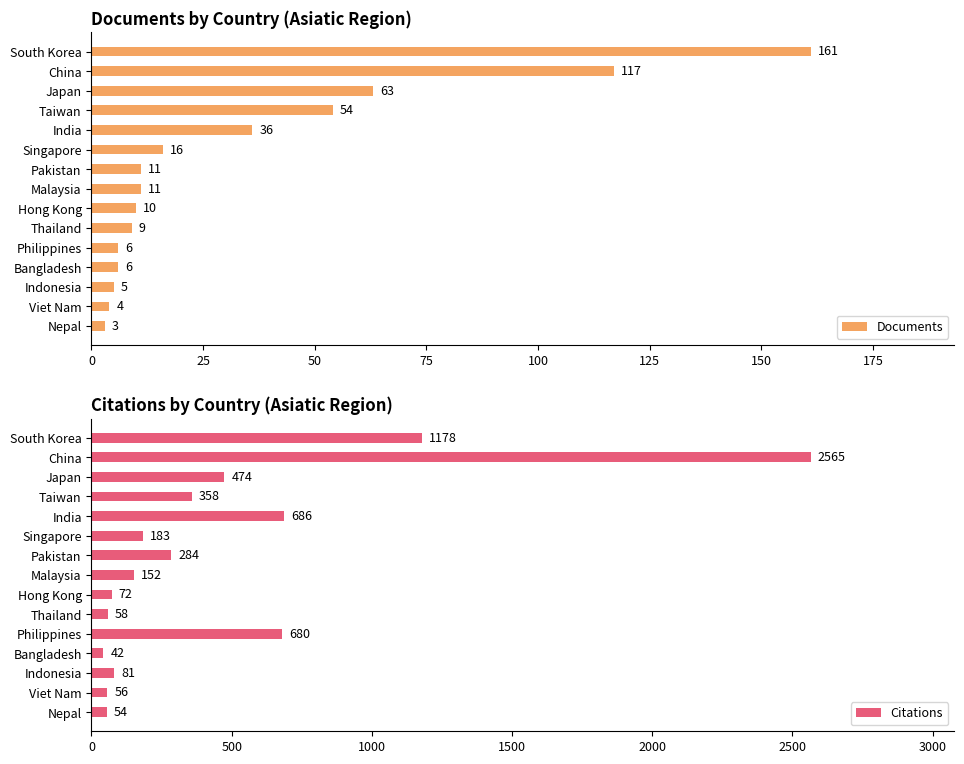

What is the difference between the second highest and second lowest values in the Documents series?

113